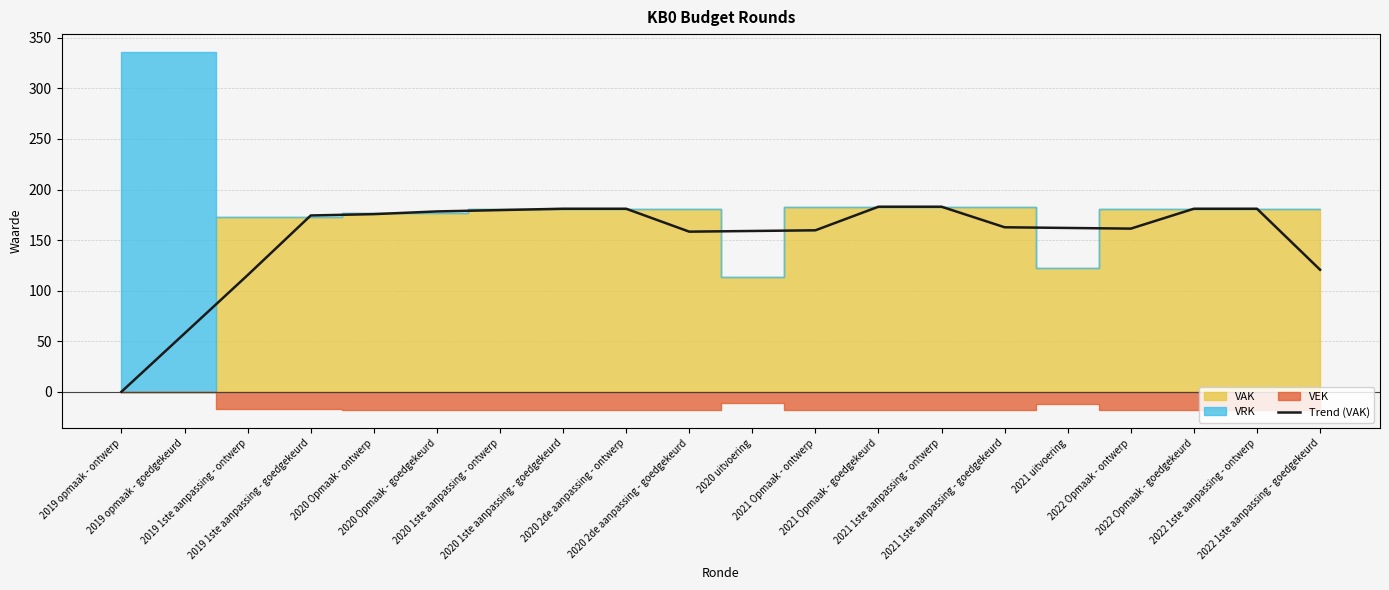

Reading right to left, extract all data points from this chart.

2022 1ste aanpassing - goedgekeurd=120.7	2022 1ste aanpassing - ontwerp=181.0	2022 Opmaak - goedgekeurd=181.0	2022 Opmaak - ontwerp=161.3	2021 uitvoering=162.0	2021 1ste aanpassing - goedgekeurd=162.7	2021 1ste aanpassing - ontwerp=183.0	2021 Opmaak - goedgekeurd=183.0	2021 Opmaak - ontwerp=159.7	2020 uitvoering=159.0	2020 2de aanpassing - goedgekeurd=158.3	2020 2de aanpassing - ontwerp=181.0	2020 1ste aanpassing - goedgekeurd=181.0	2020 1ste aanpassing - ontwerp=179.7	2020 Opmaak - goedgekeurd=178.3	2020 Opmaak - ontwerp=175.7	2019 1ste aanpassing - goedgekeurd=174.3	2019 1ste aanpassing - ontwerp=115.3	2019 opmaak - goedgekeurd=57.7	2019 opmaak - ontwerp=0.0